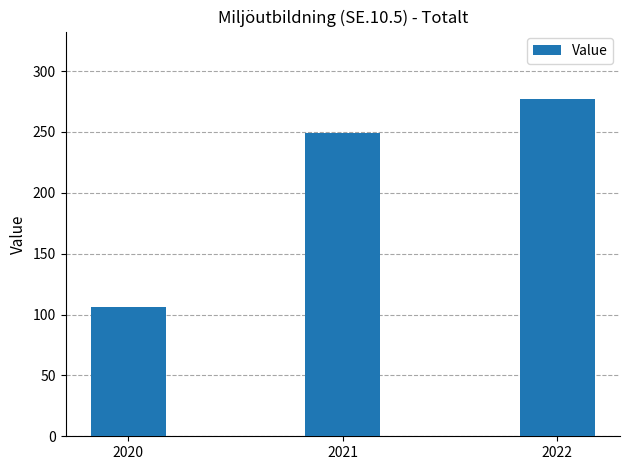

What is the change in value from 2020 to 2022?

+171